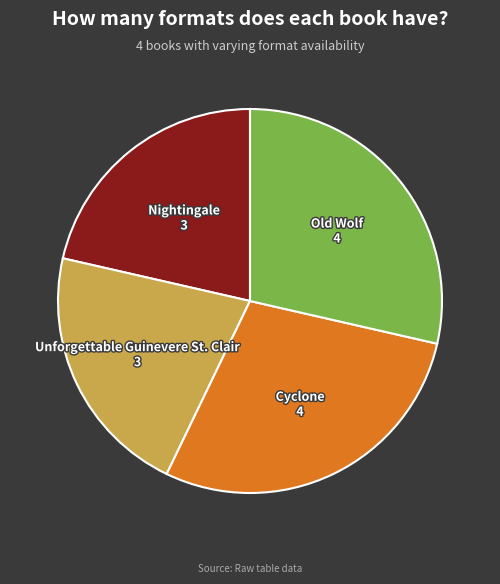

How many segments does this pie chart have?

4